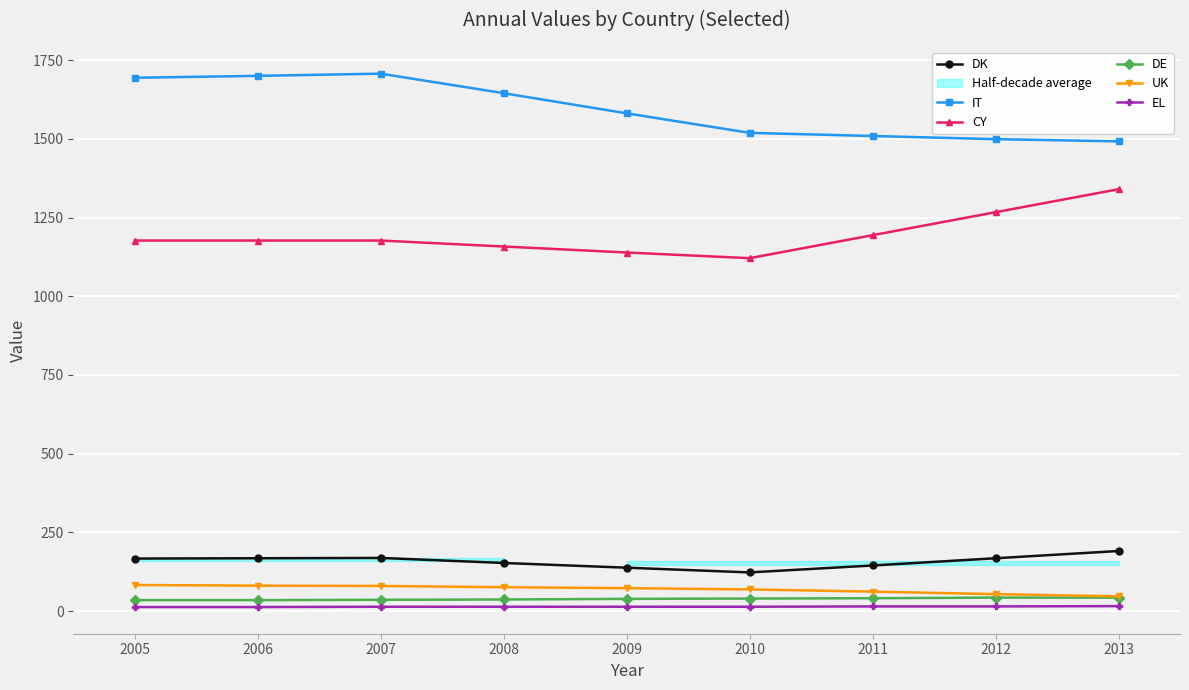

What is the spread (max minus min) of values at 2008?

1631